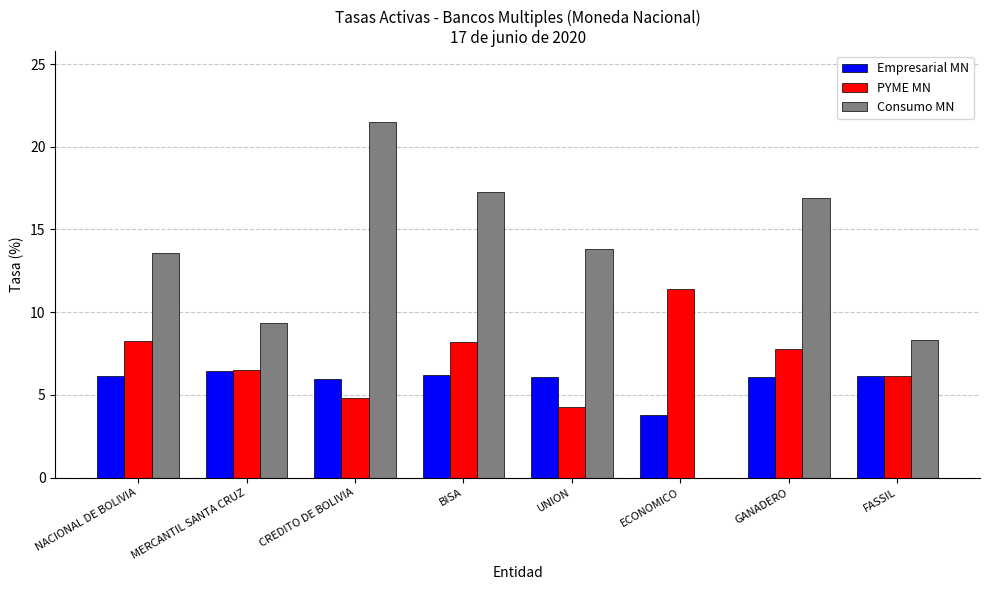

Between MERCANTIL SANTA CRUZ and UNION, which series saw the biggest shift?

Consumo MN